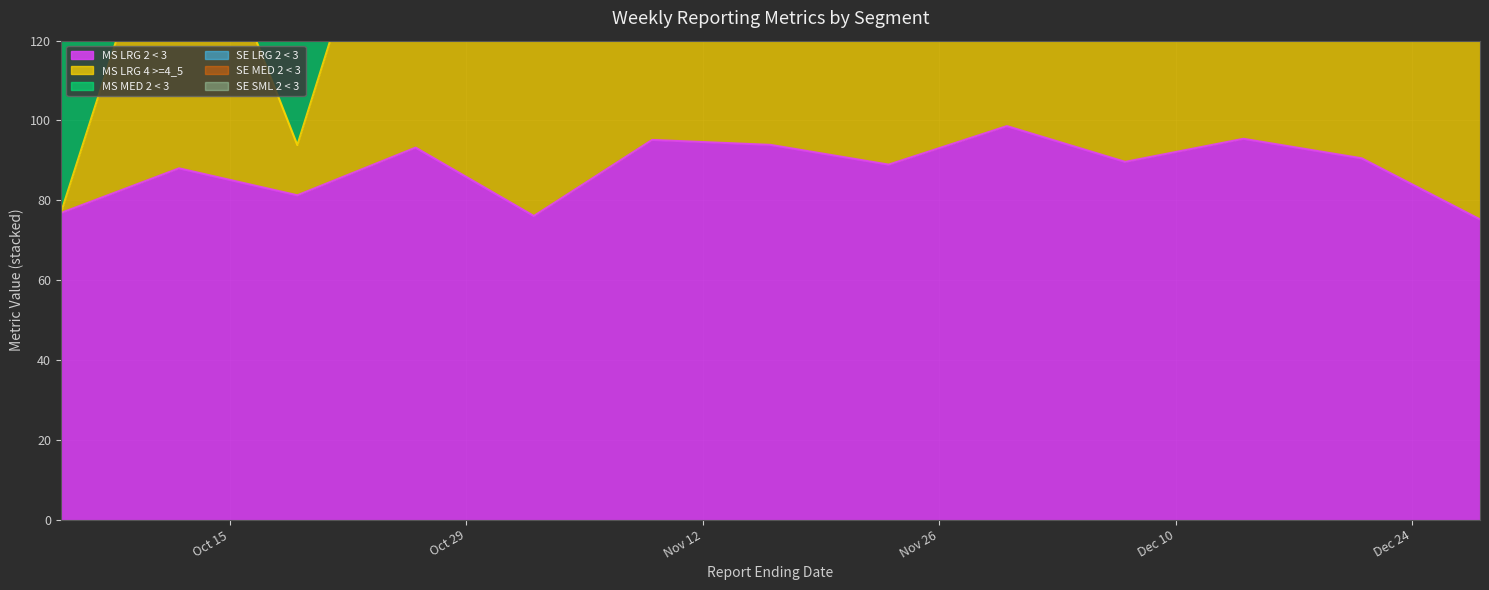

True or false: SE MED 2 < 3 and SE SML 2 < 3 cross at least once.

True